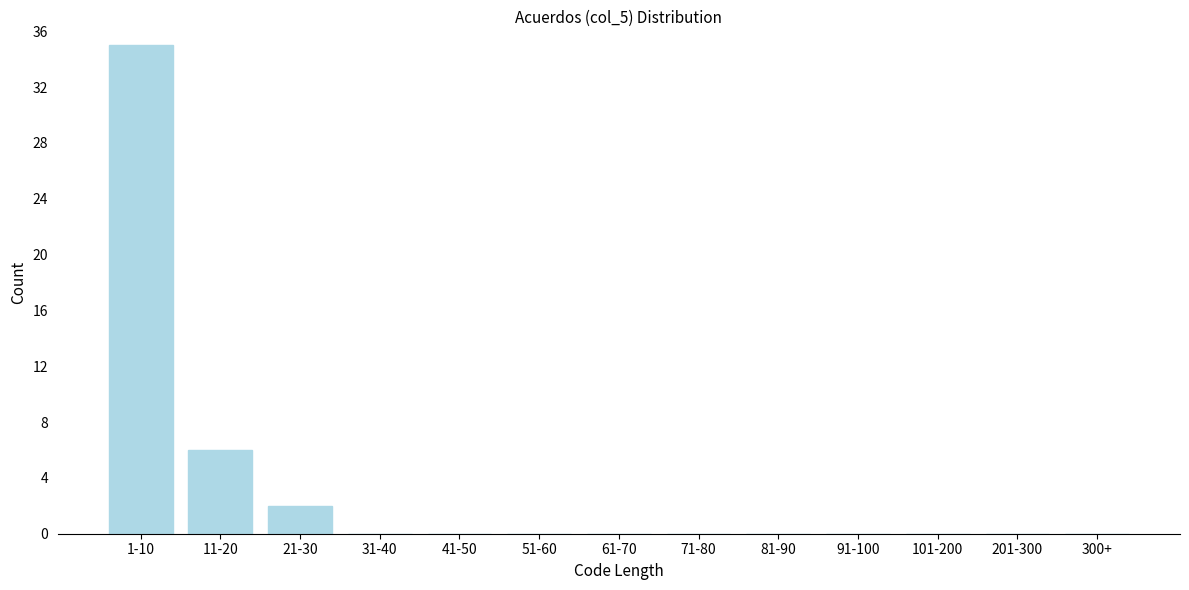

Reading left to right, what are all the values shown in this chart?

1-10=35	11-20=6	21-30=2	31-40=0	41-50=0	51-60=0	61-70=0	71-80=0	81-90=0	91-100=0	101-200=0	201-300=0	300+=0